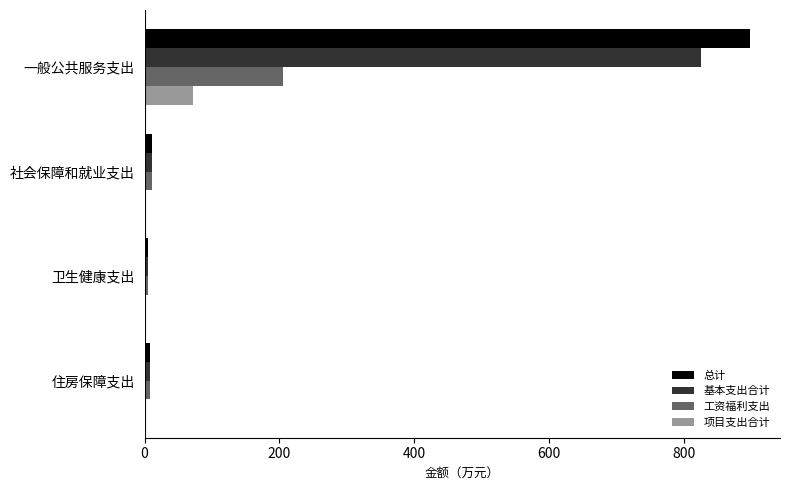

At which category does the chart reach its peak across all series?

一般公共服务支出